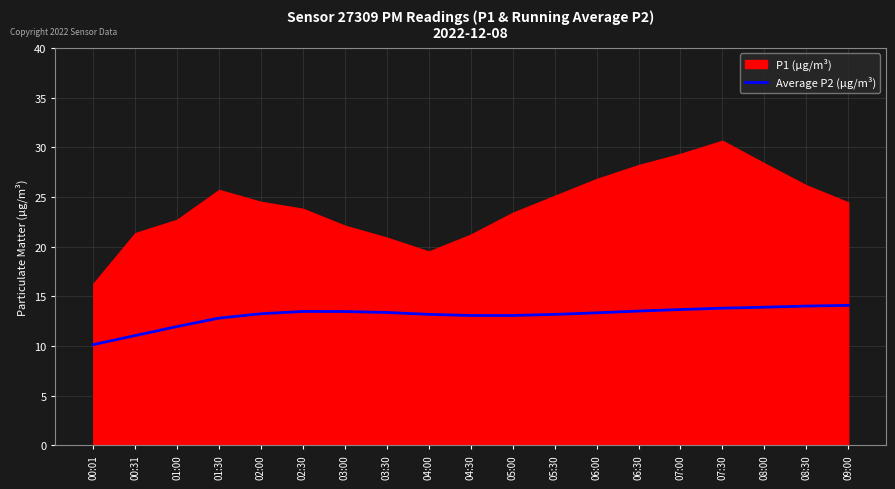

Reading left to right, what are all the values shown in this chart?

10.1	11.0	11.9	12.8	13.2	13.5	13.5	13.4	13.2	13.1	13.1	13.2	13.3	13.5	13.7	13.8	13.9	14.0	14.1